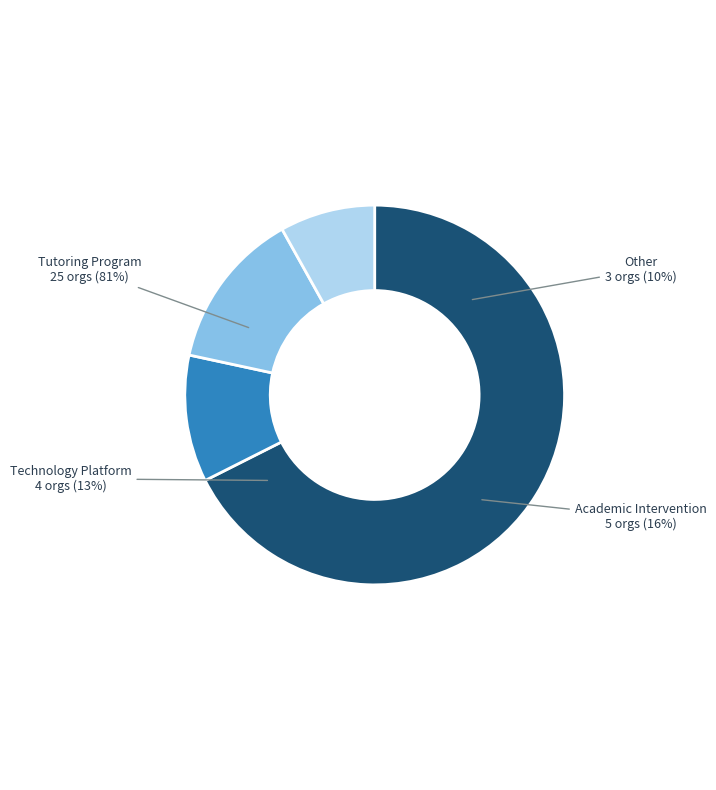

Is it true that Technology Platform is 18% of the pie?

False